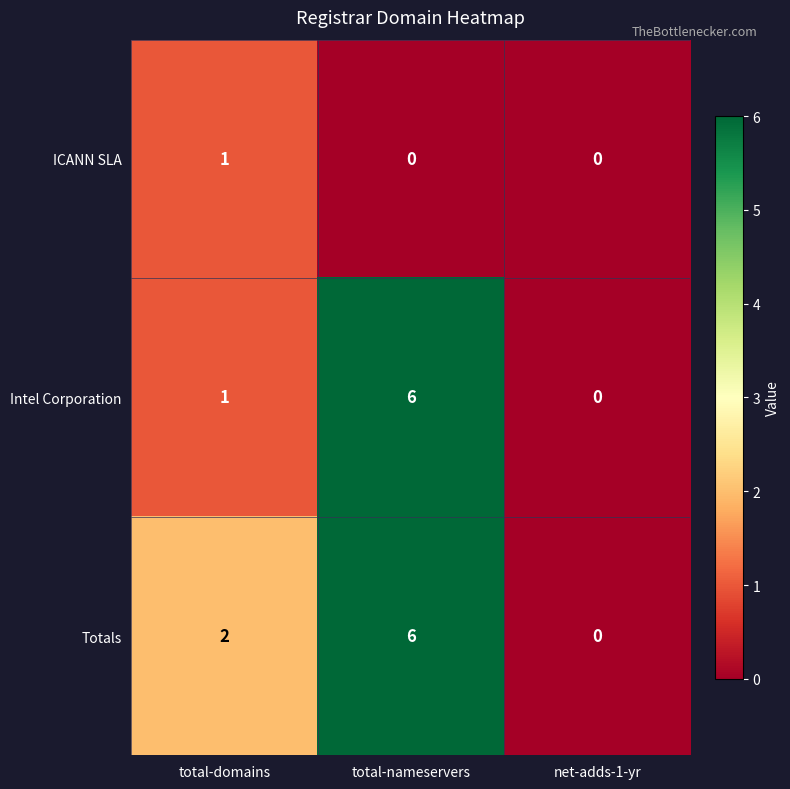

Reading left to right, extract all data points from this chart.

ICANN SLA: 1	0	0
Intel Corporation: 1	6	0
Totals: 2	6	0